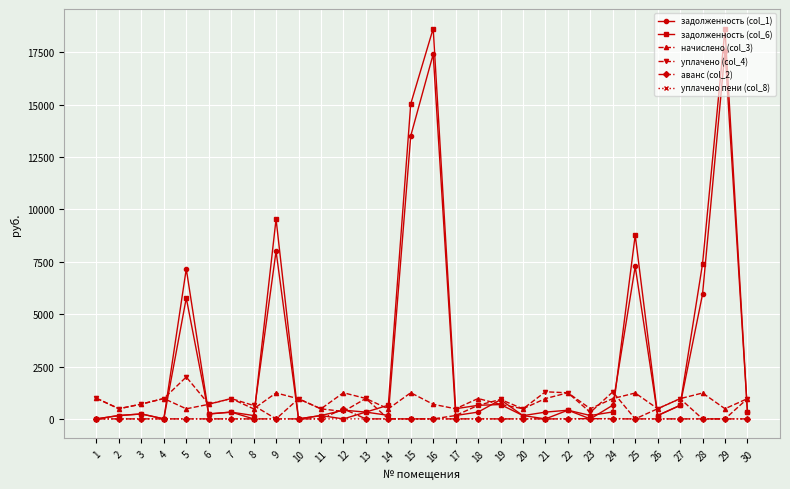

True or false: задолженность (col_1) has a value of 415.5 at 22.

True